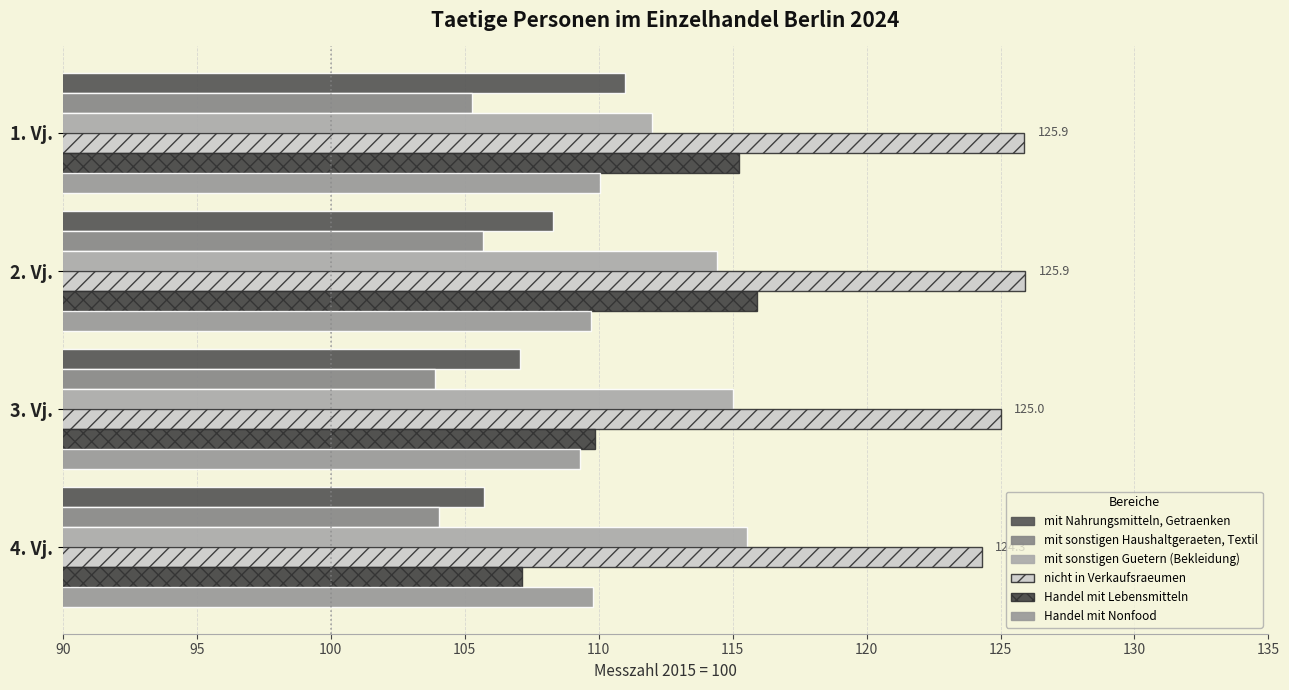

How many data points in mit Nahrungsmitteln, Getraenken are above 108?

2